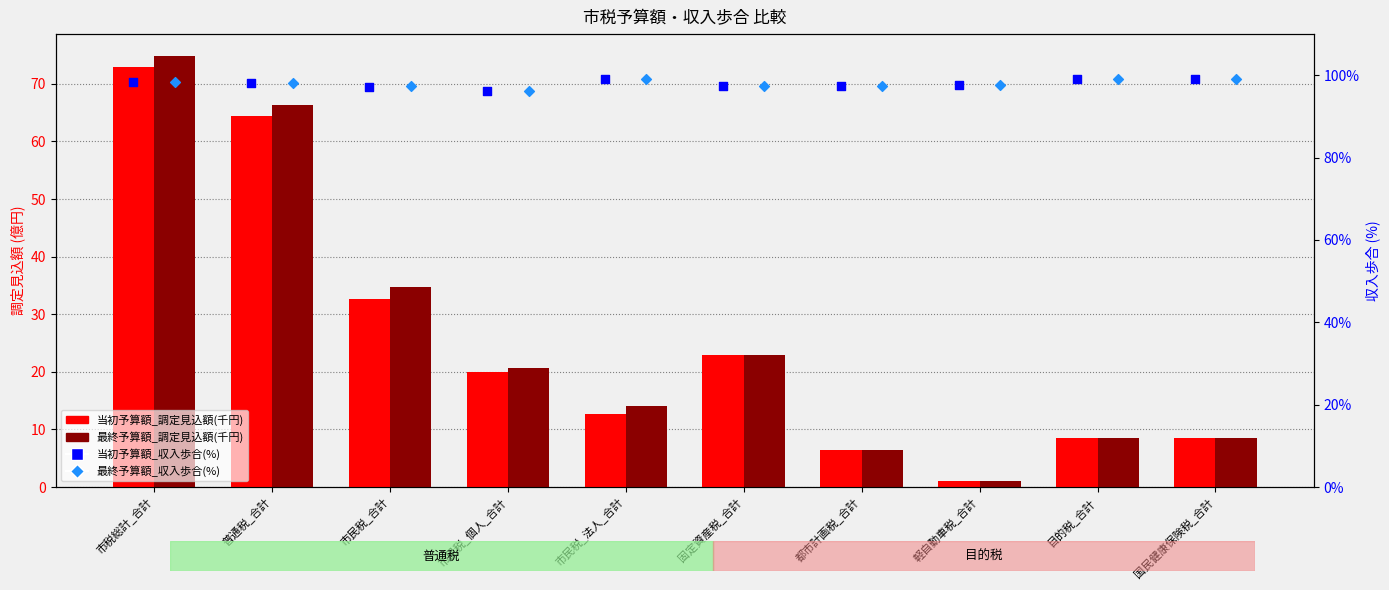

Which series contains the highest Y value?

当初予算額_収入歩合(%)